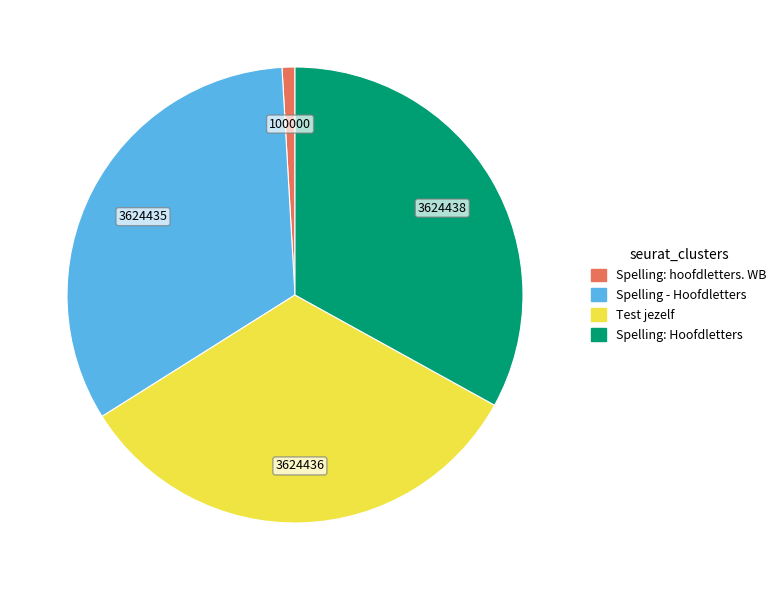

Is there a majority slice in this chart?

No